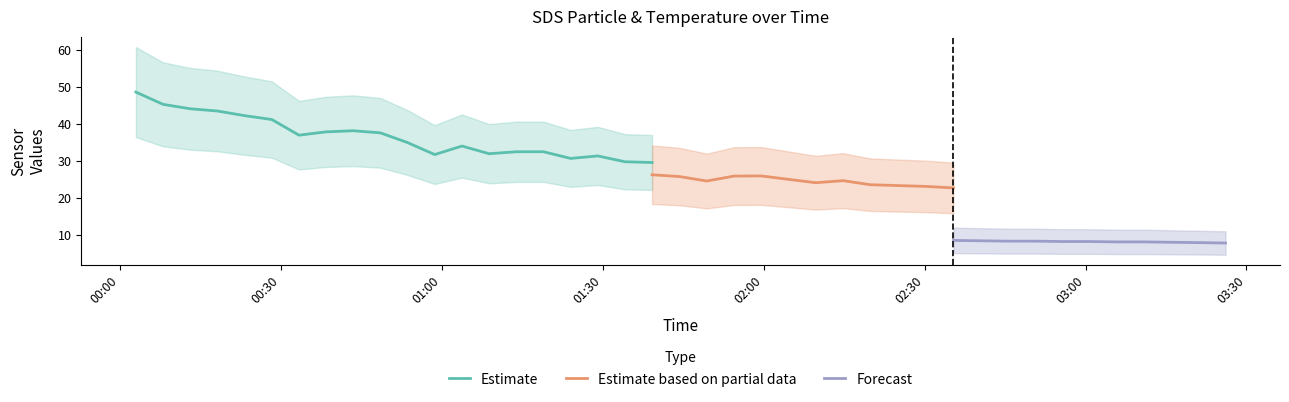

How many data points does each series have?

40